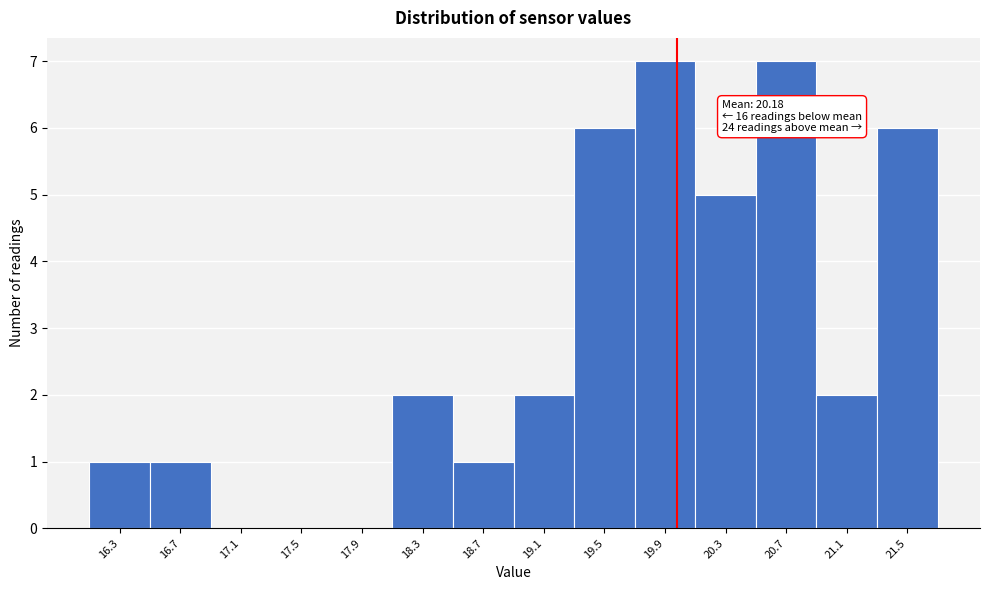

Reading left to right, extract all data points from this chart.

16.3=1	16.7=1	17.1=0	17.5=0	17.9=0	18.3=2	18.7=1	19.1=2	19.5=6	19.9=7	20.3=5	20.7=7	21.1=2	21.5=6